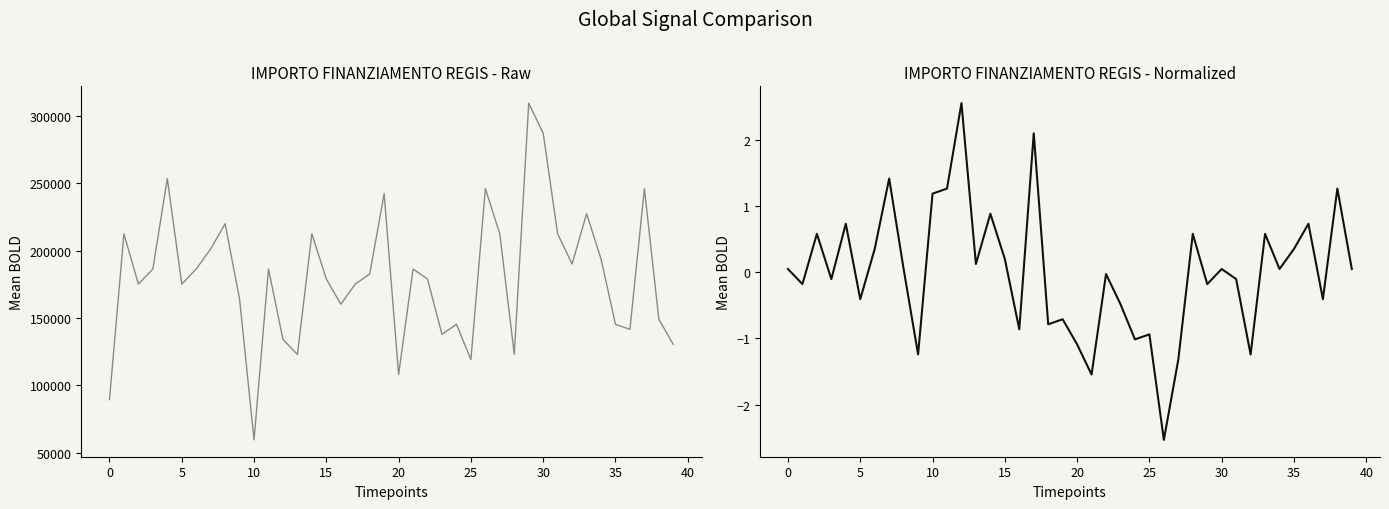

How many series are shown in this chart?

2